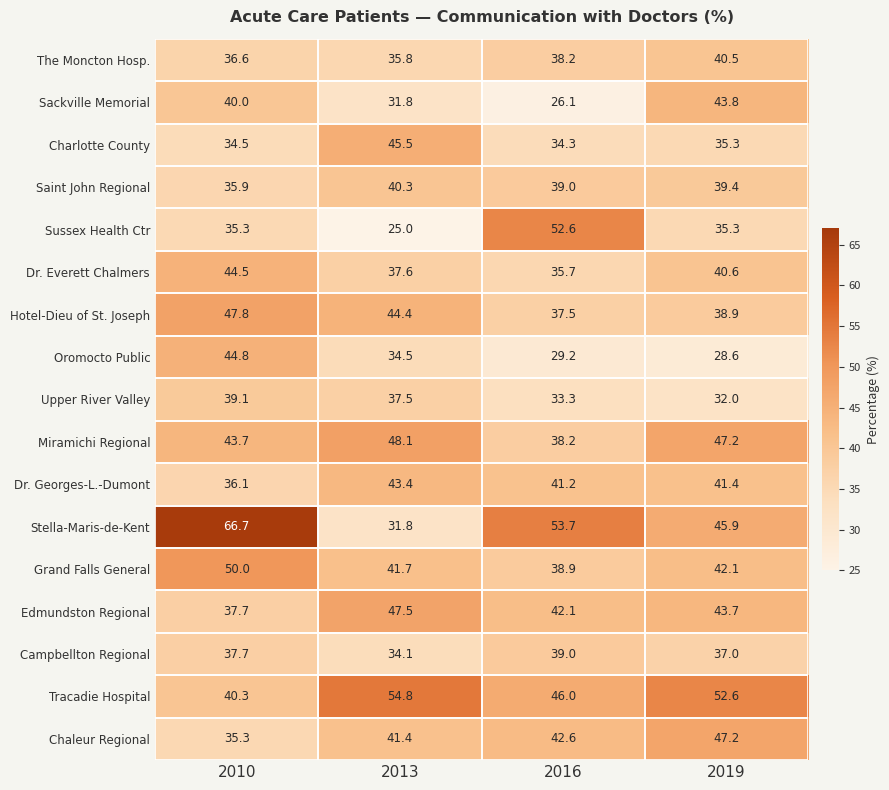

What is the smallest value displayed?

25.0